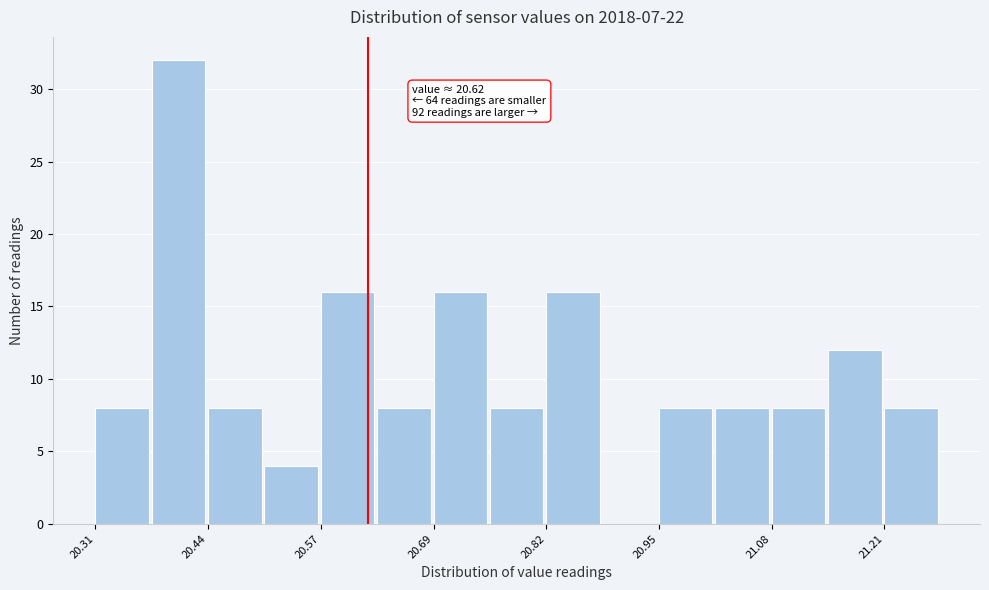

Read against the x-axis, roughly where is the centre of the tallest bar?

20.40